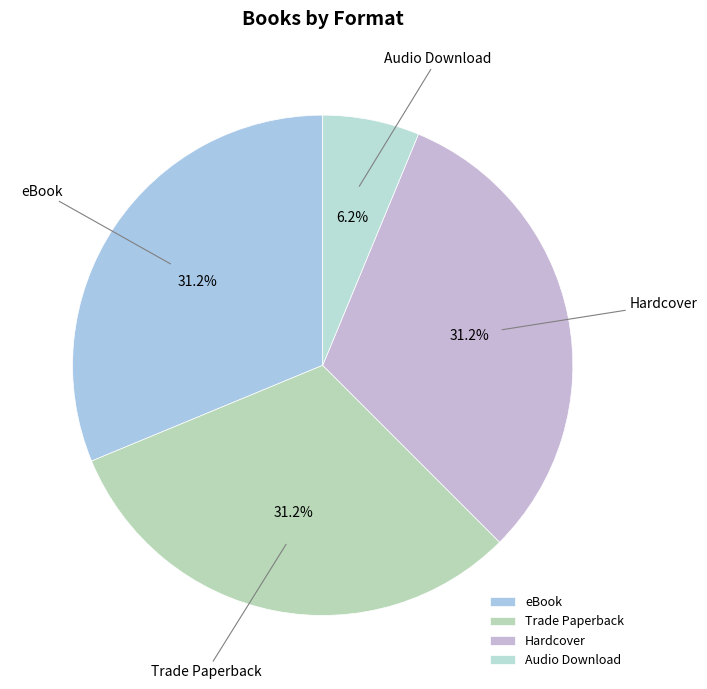

Which category has the smallest portion of the pie?

Audio Download